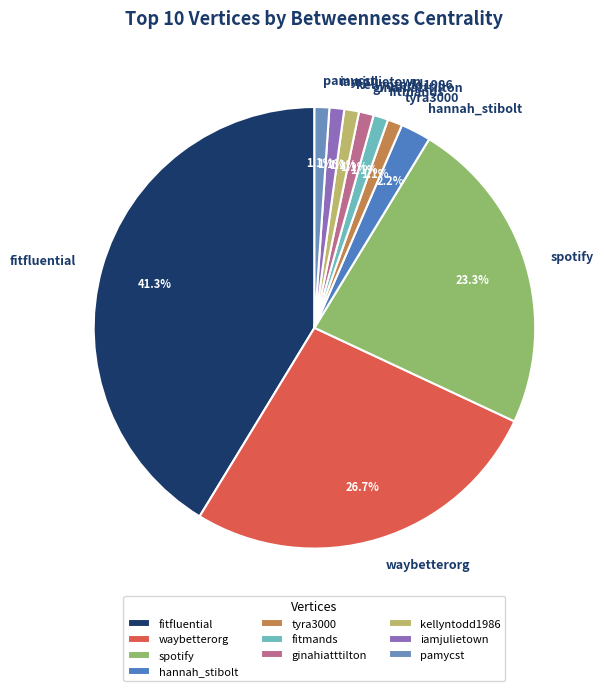

To the nearest percent, what is the difference between the largest and smallest slice percentages?

40%